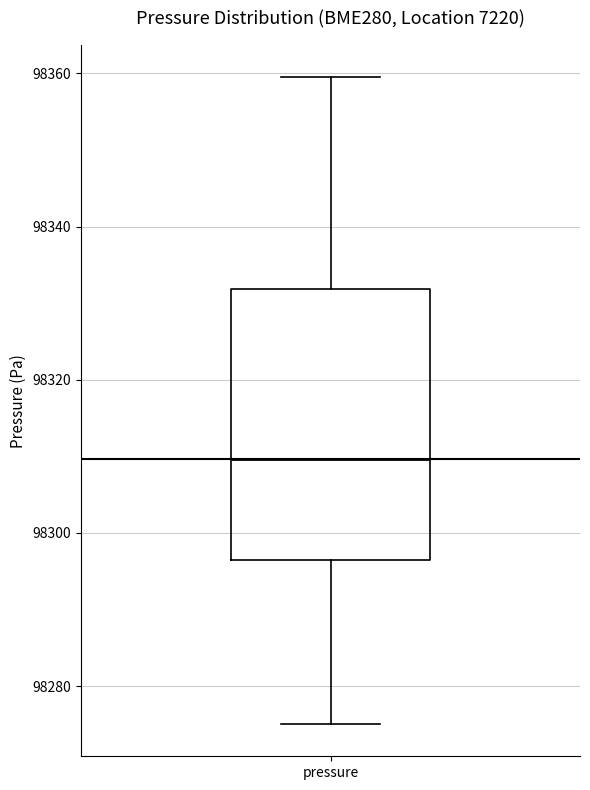

Transcribe this box plot: give where the median line is, the range the box spans, and where the two whiskers end, as read against the y-axis. The values are not printed on the chart, so give them approximately, as read against the axis.

median 98310, box 98296 to 98332, whiskers 98276 to 98360